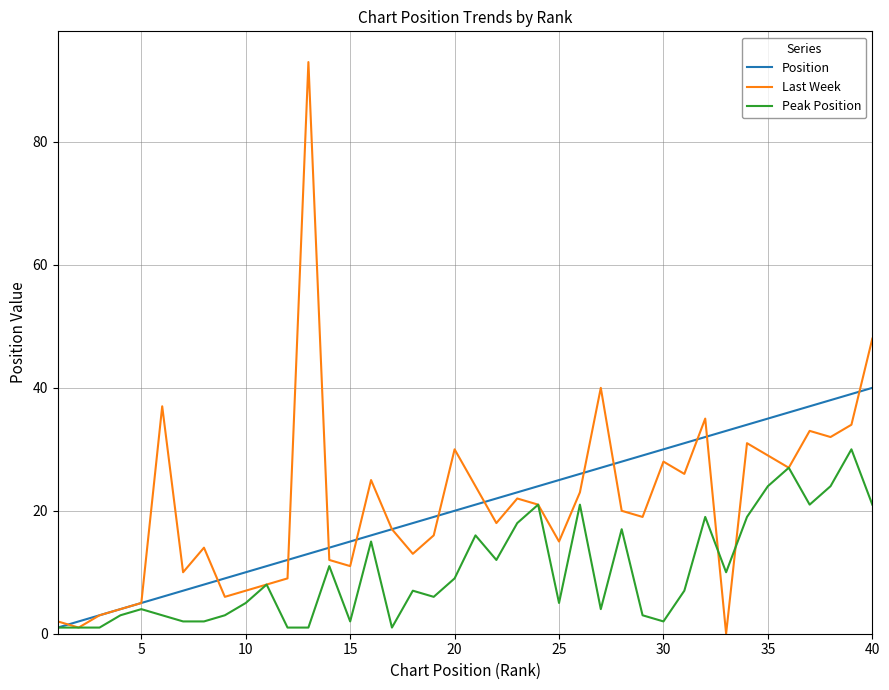

What is the highest value of the Peak Position series?

30